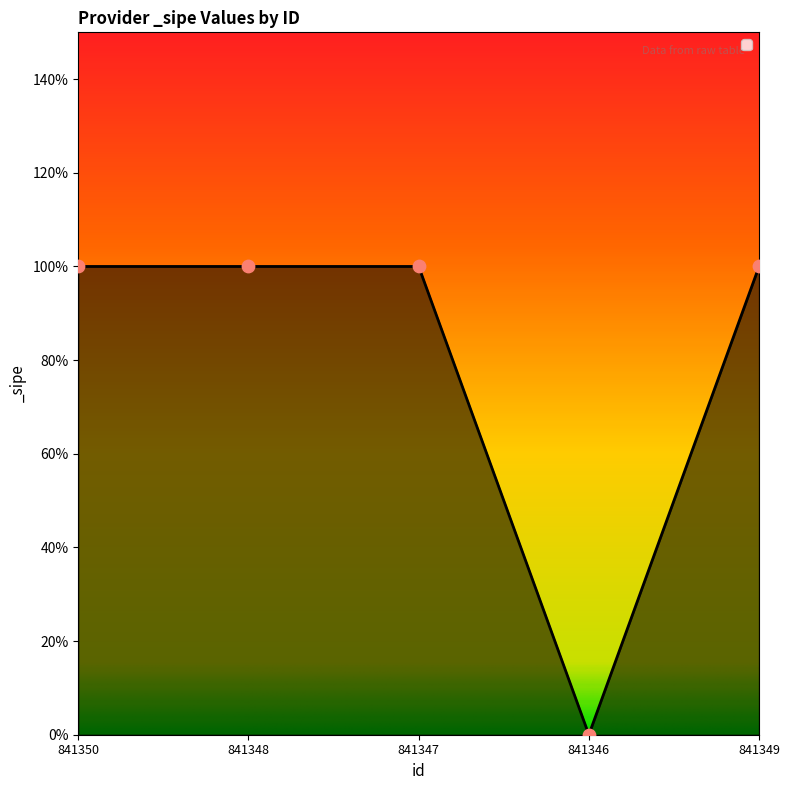

Approximately how many times larger is the value at 841348 compared to 841349?

1.0